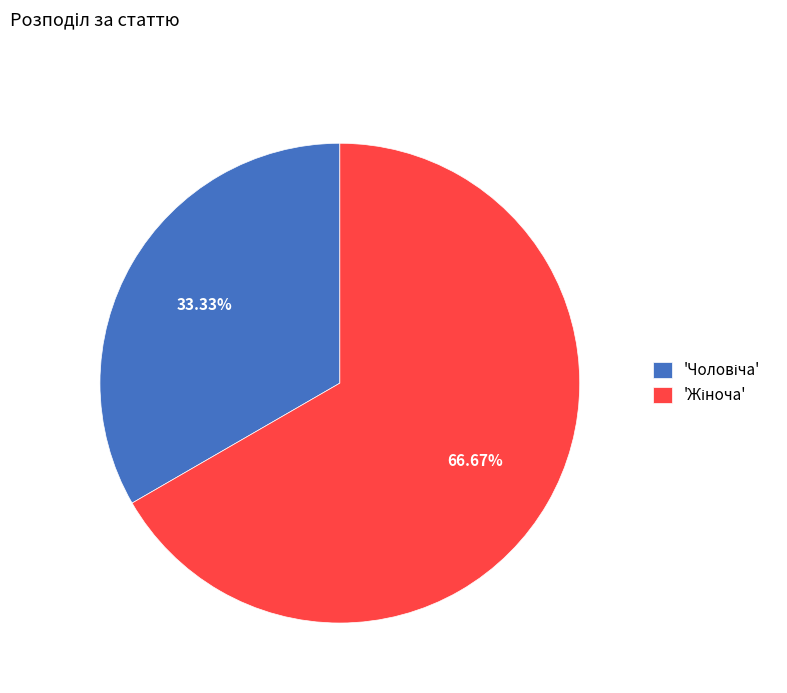

Is there any slice that represents more than half of the pie?

Yes